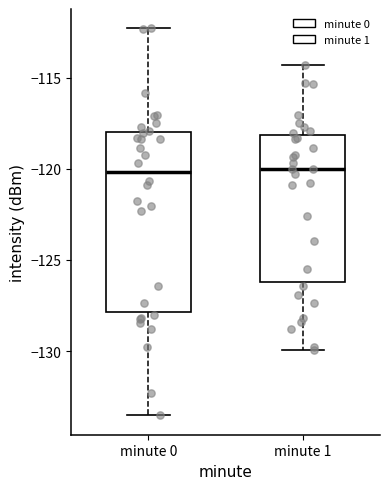

Reading left to right, read every box against the y-axis: the position of its median line, the range the box covers, and the ends of its whiskers. The values are not printed on the chart, so give them approximately, as read against the axis.

minute 0: median -120.0, box -128.0 to -118.0, whiskers -133.5 to -112.5
minute 1: median -120.0, box -126.0 to -118.0, whiskers -130.0 to -114.5